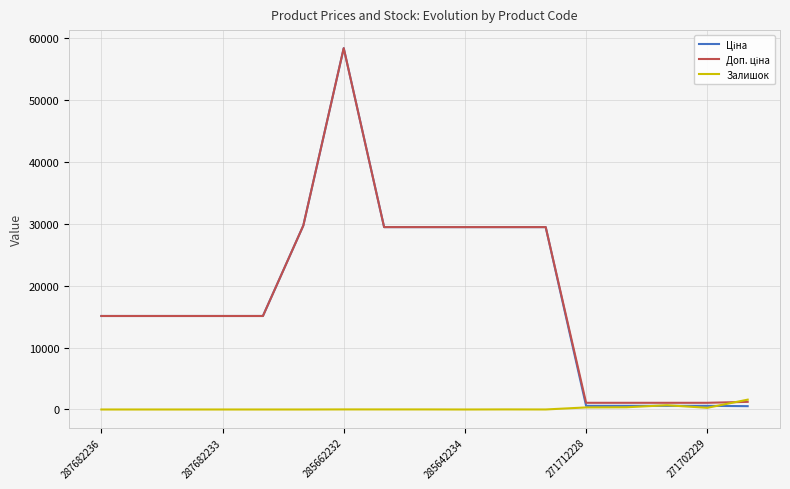

What is the maximum value shown in the chart?

58426.5